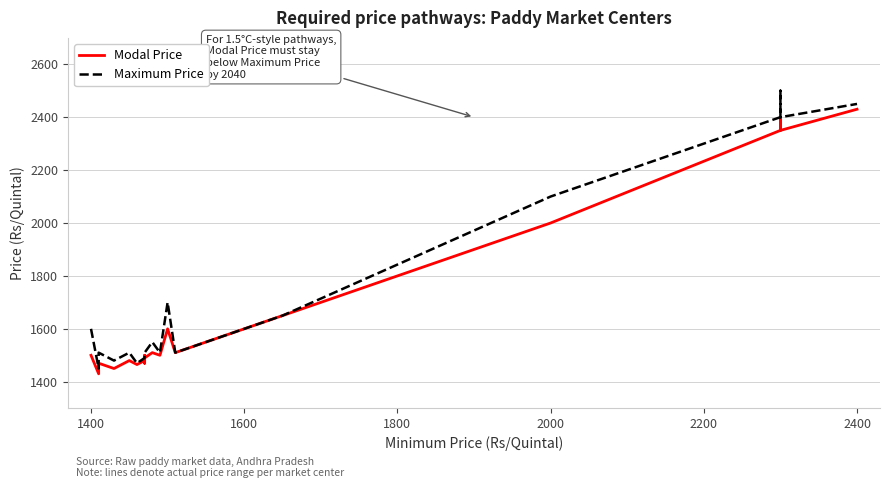

The Modal Price series shows 4111 at 16. True or false?

False